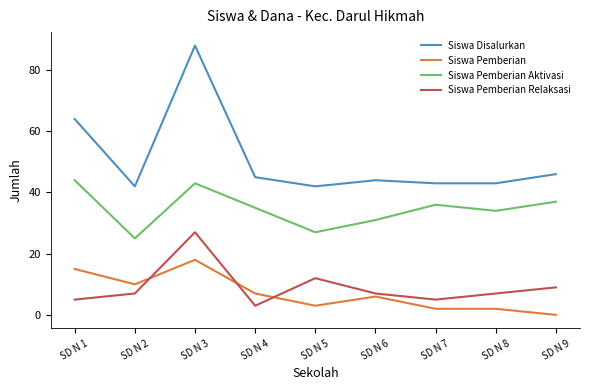

True or false: Siswa Disalurkan and Siswa Pemberian intersect in this chart.

False